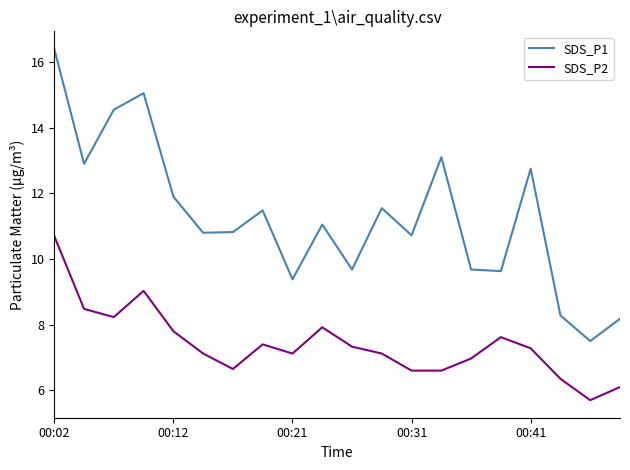

What are all the series names shown in the legend?

SDS_P1, SDS_P2